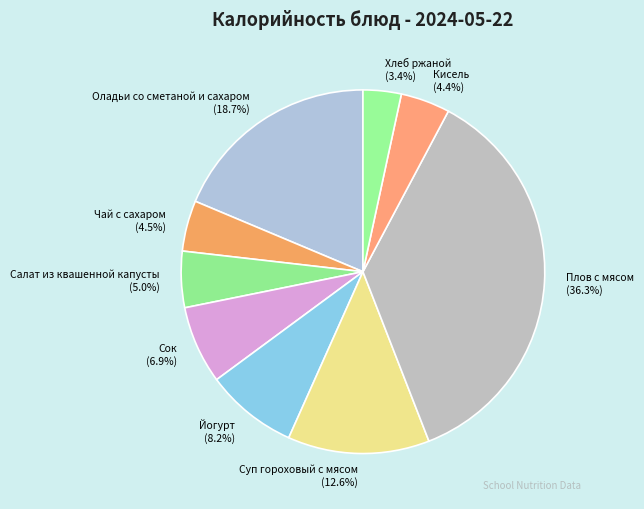

Which category has the smallest portion of the pie?

Хлеб ржаной